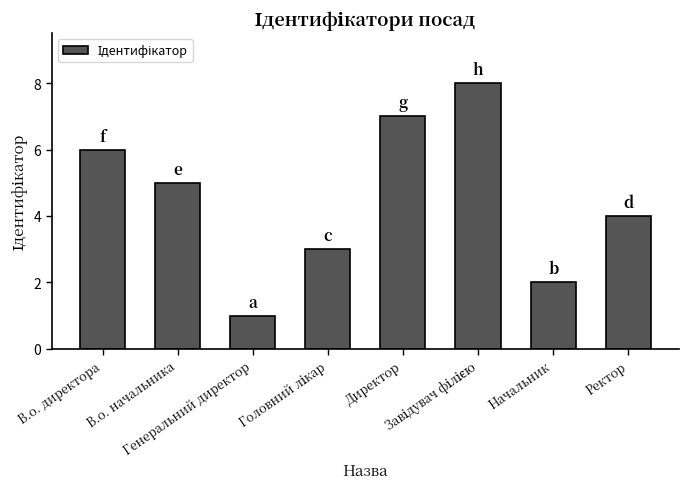

What is the difference between the maximum and minimum values?

7